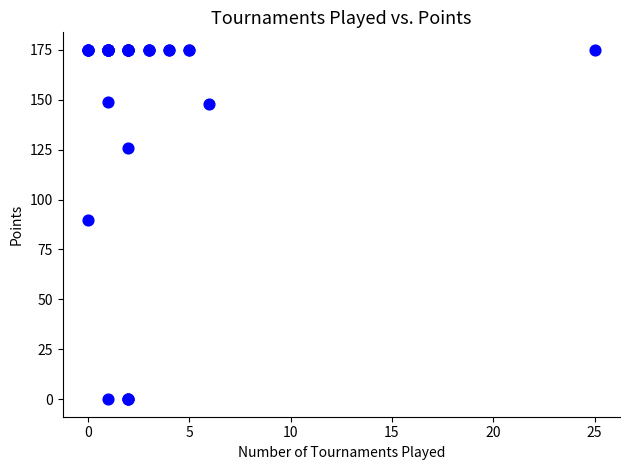

What Y value in the scatter plot is closest to 87?

90